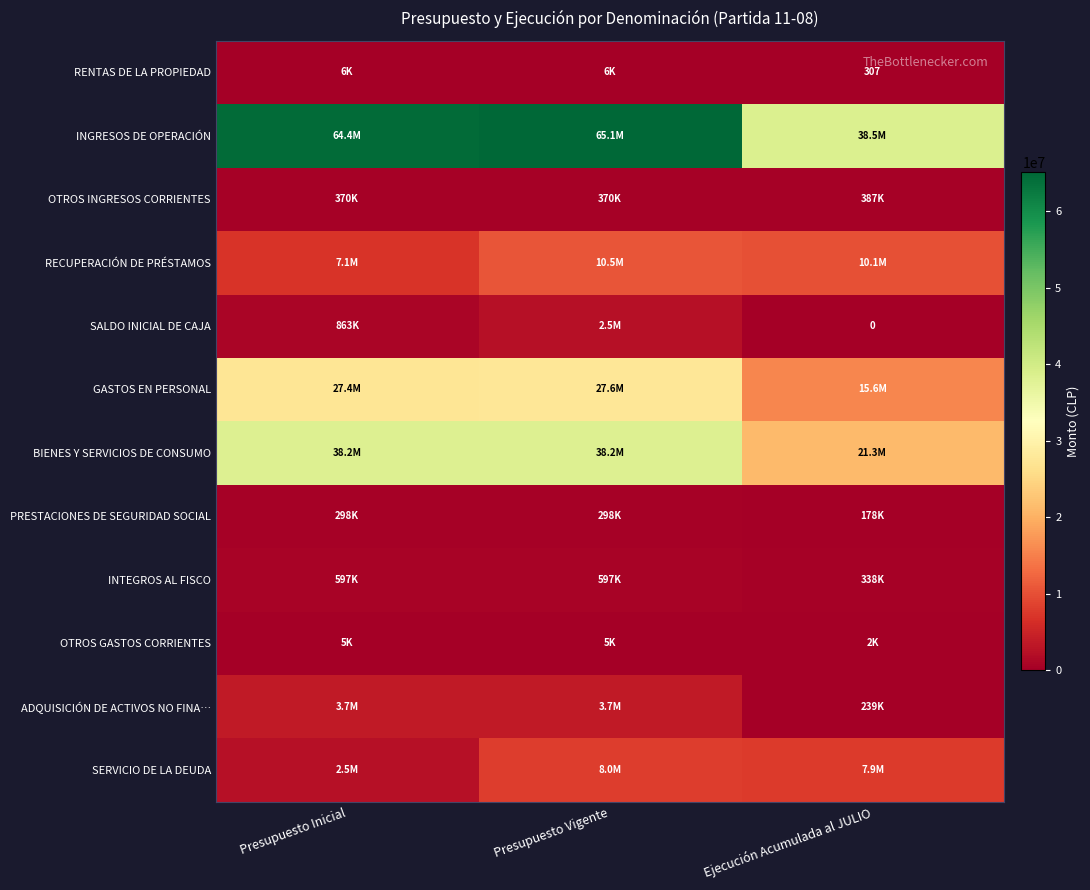

At which category is the sum across all series the highest?

Presupuesto Vigente